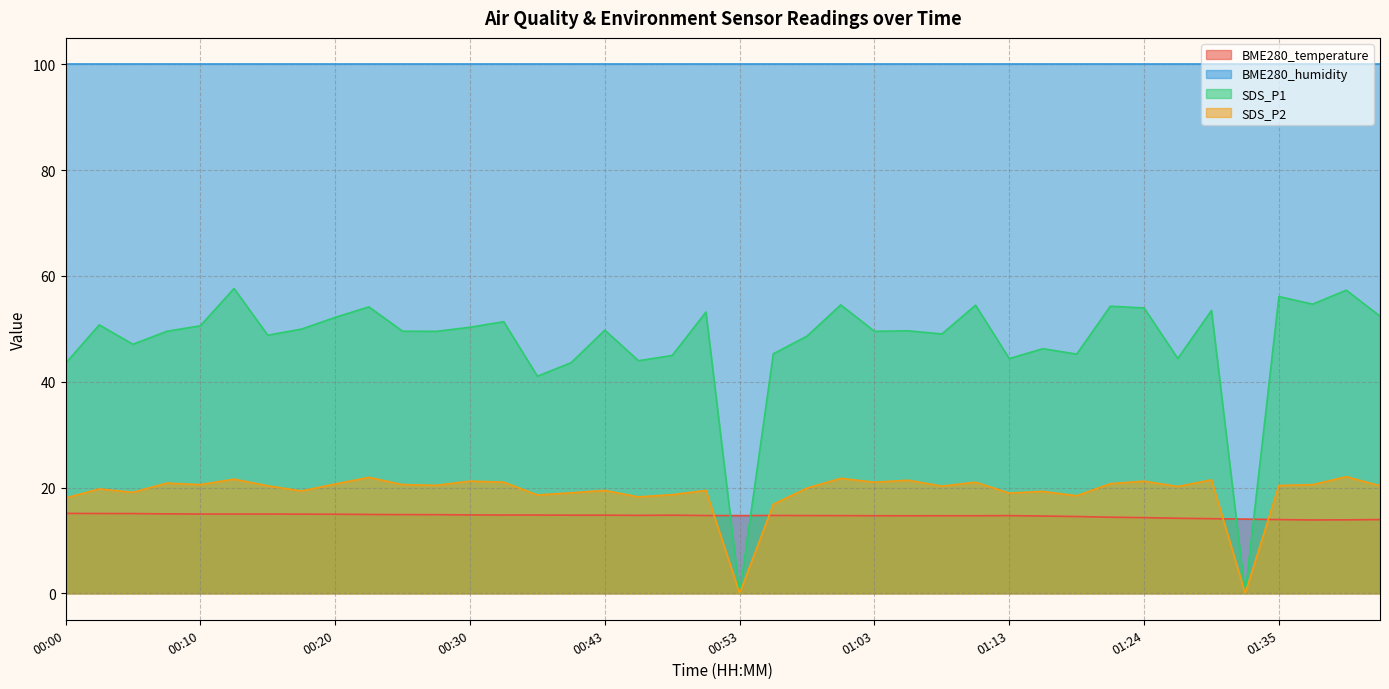

True or false: SDS_P2 and BME280_humidity cross at least once.

False